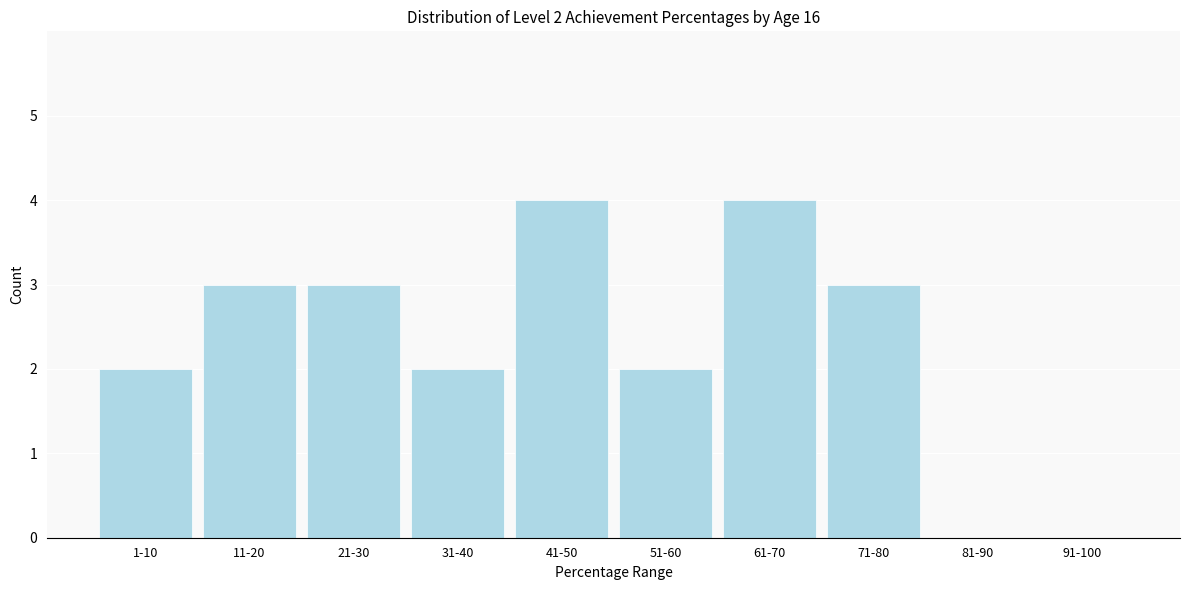

Reading right to left, transcribe all the data shown in this chart.

91-100=0	81-90=0	71-80=3	61-70=4	51-60=2	41-50=4	31-40=2	21-30=3	11-20=3	1-10=2